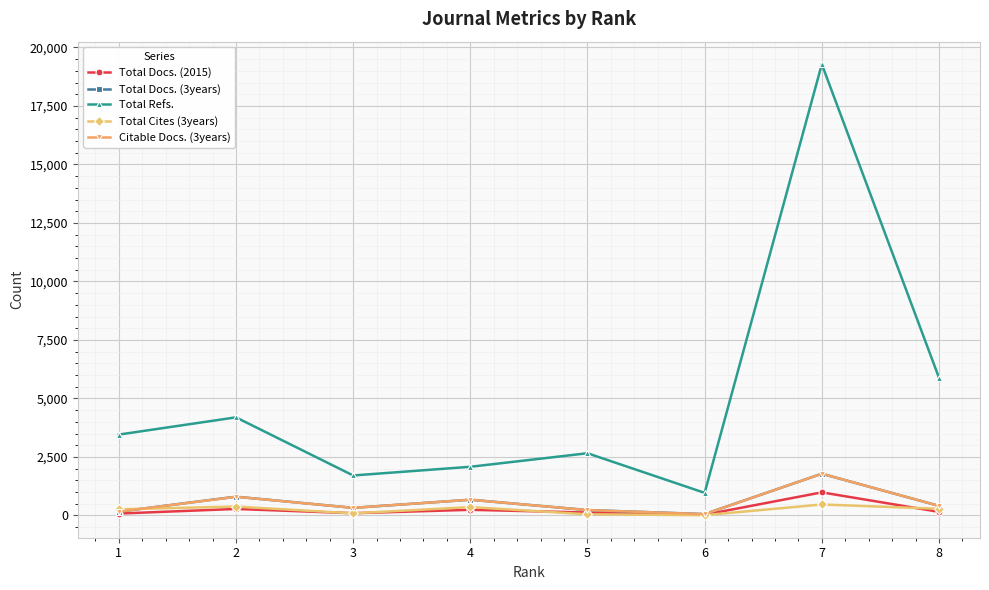

True or false: Citable Docs. (3years) and Total Refs. cross at least once.

False